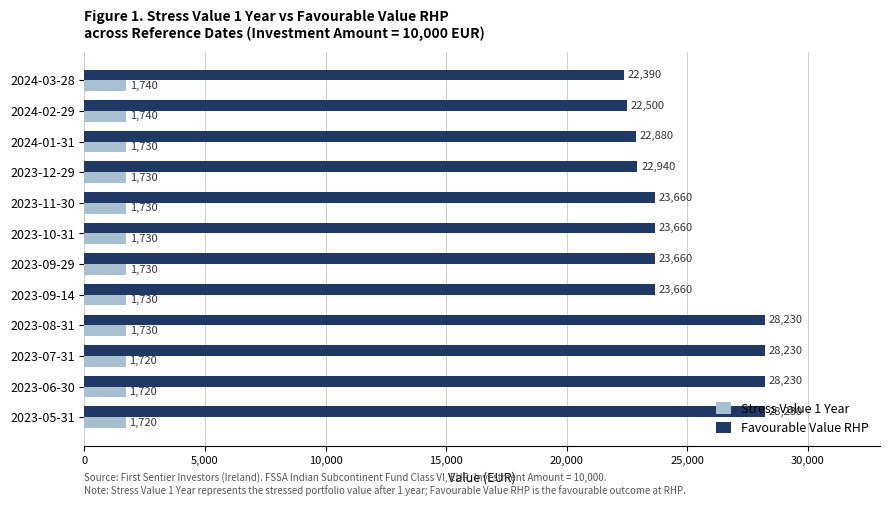

Rank the series at 2023-08-31 from highest to lowest value.

Favourable Value RHP, Stress Value 1 Year